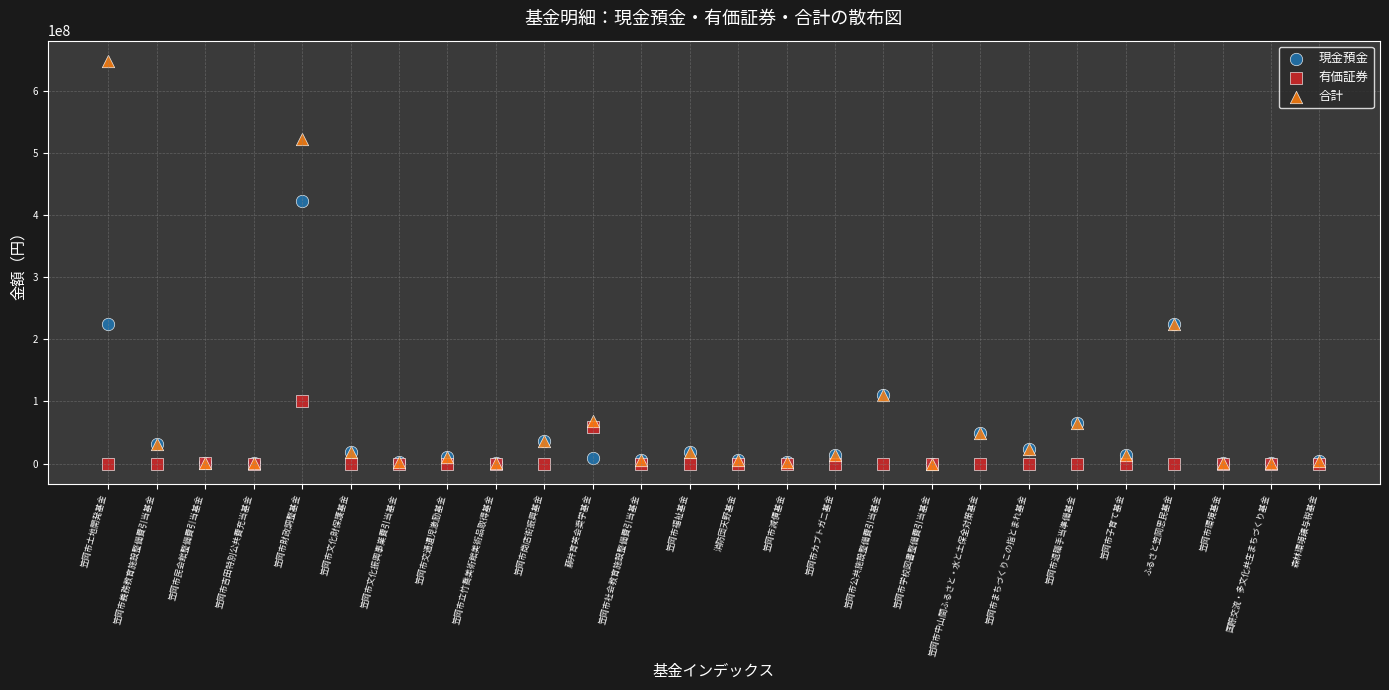

What are all the series names shown in the legend?

現金預金, 有価証券, 合計